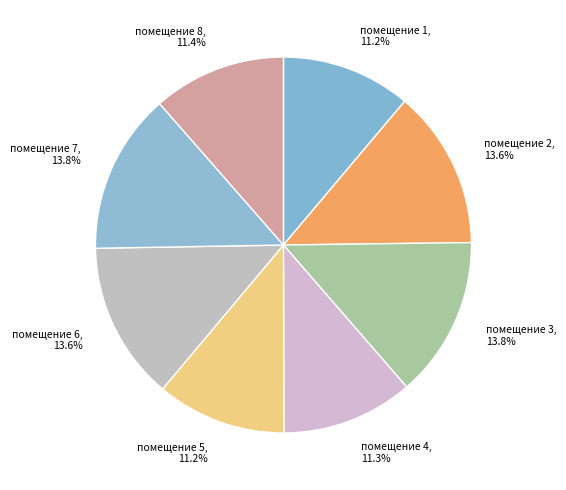

Is there a majority slice in this chart?

No